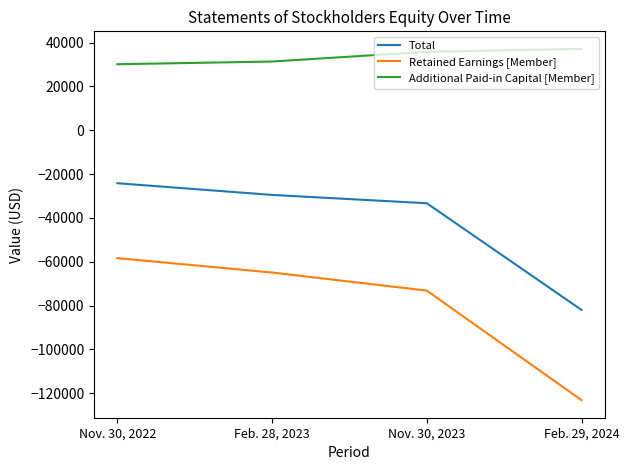

True or false: Retained Earnings [Member] has more than 1 interior local peaks.

False